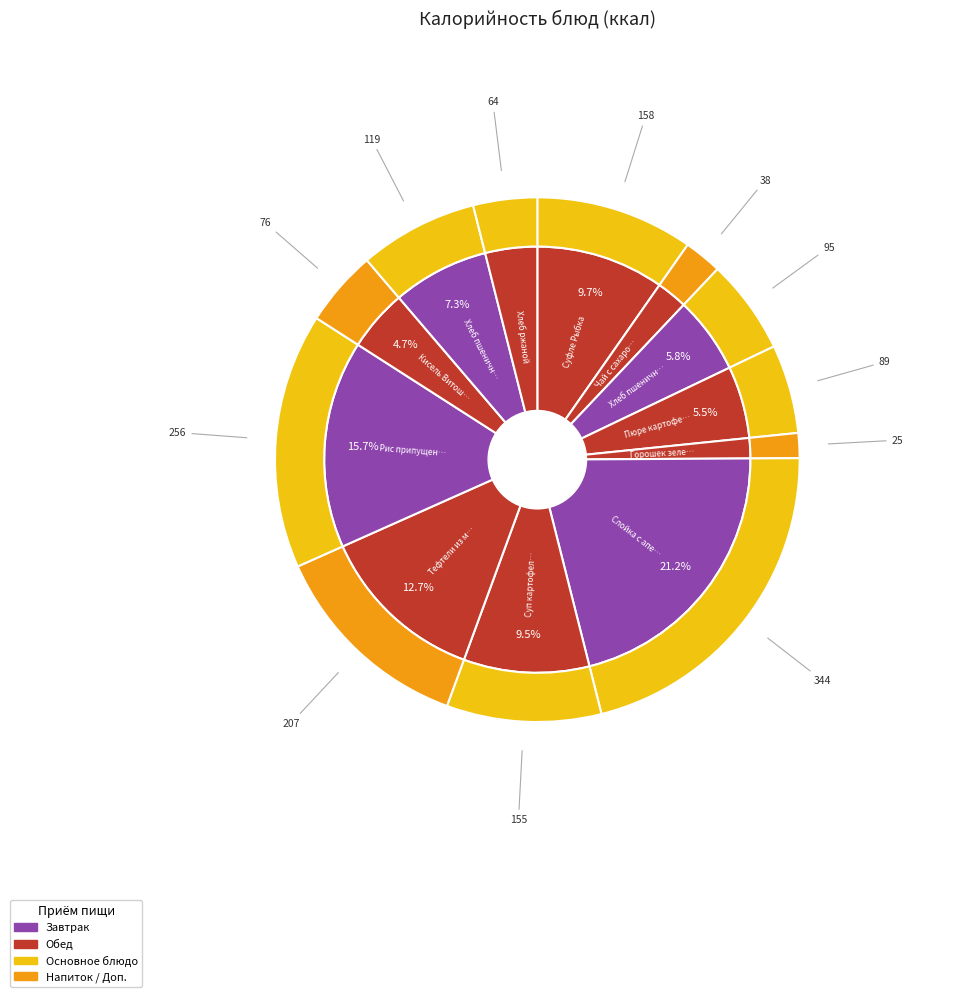

True or false: Суп картофельный с рыбой accounts for 1% of the total.

False